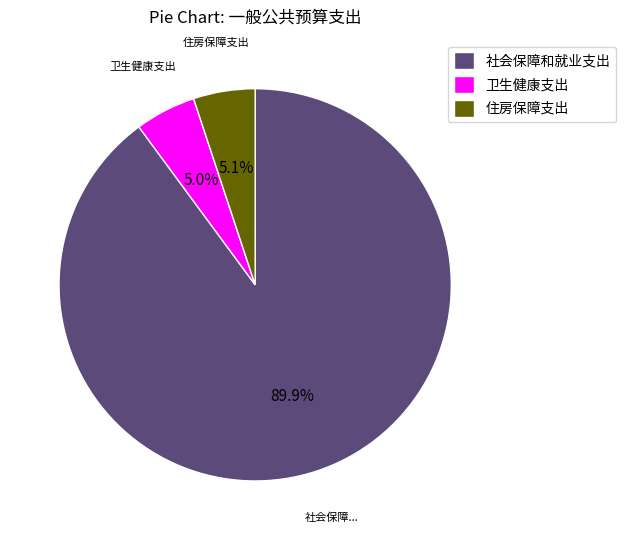

To the nearest percent, what is the difference between the 住房保障支出 and 社会保障和就业支出 slice percentages?

85%